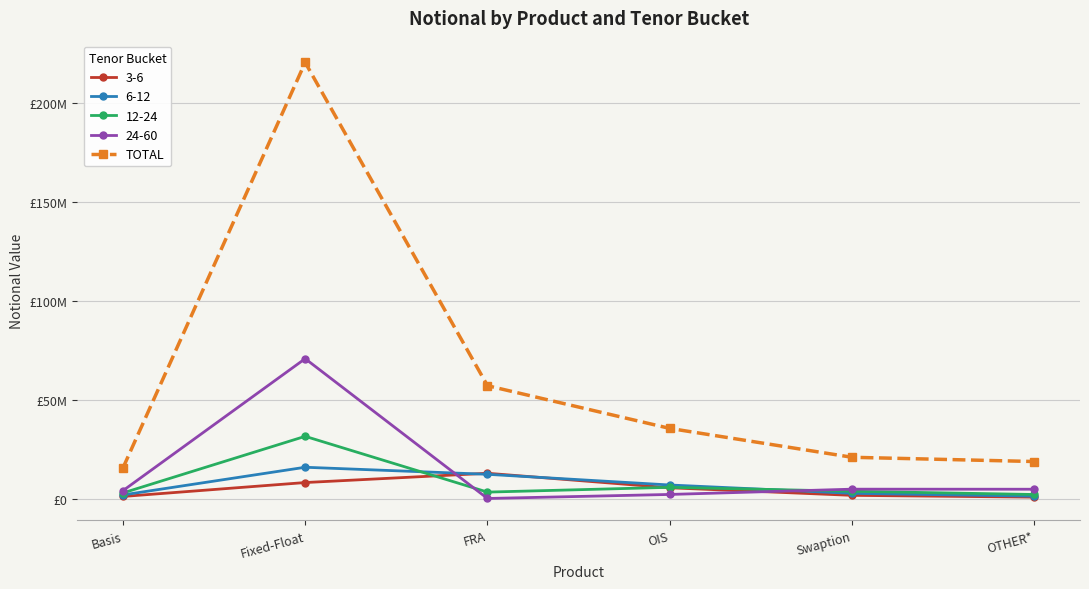

Is this an area chart (filled region under the line)?

No